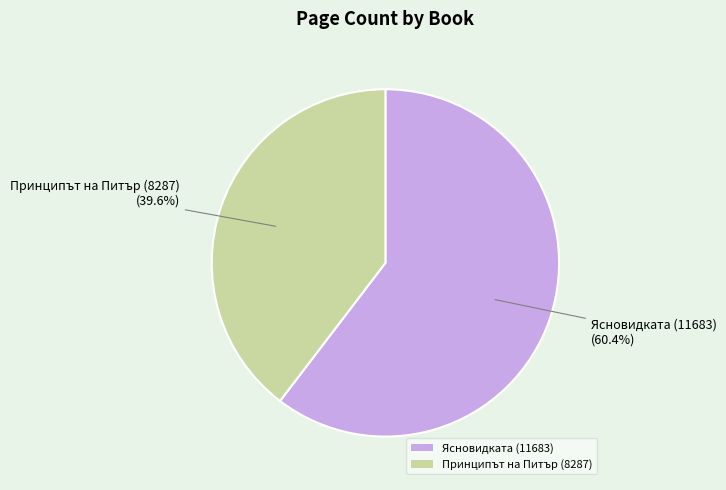

The Принципът на Питър (8287) slice represents 40% of the pie. True or false?

True